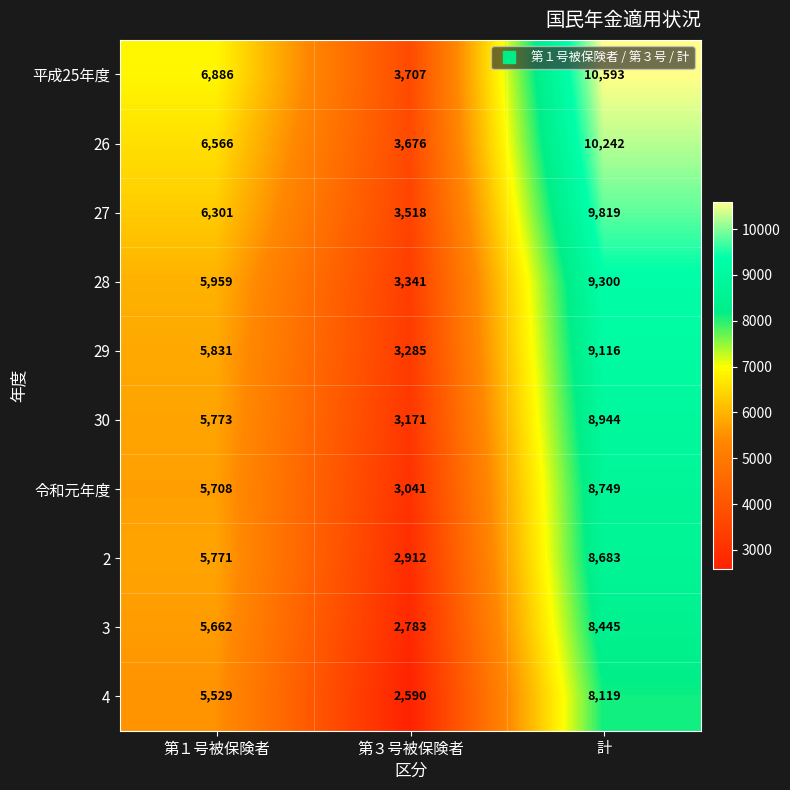

Which category has the highest value in the 30 series?

計